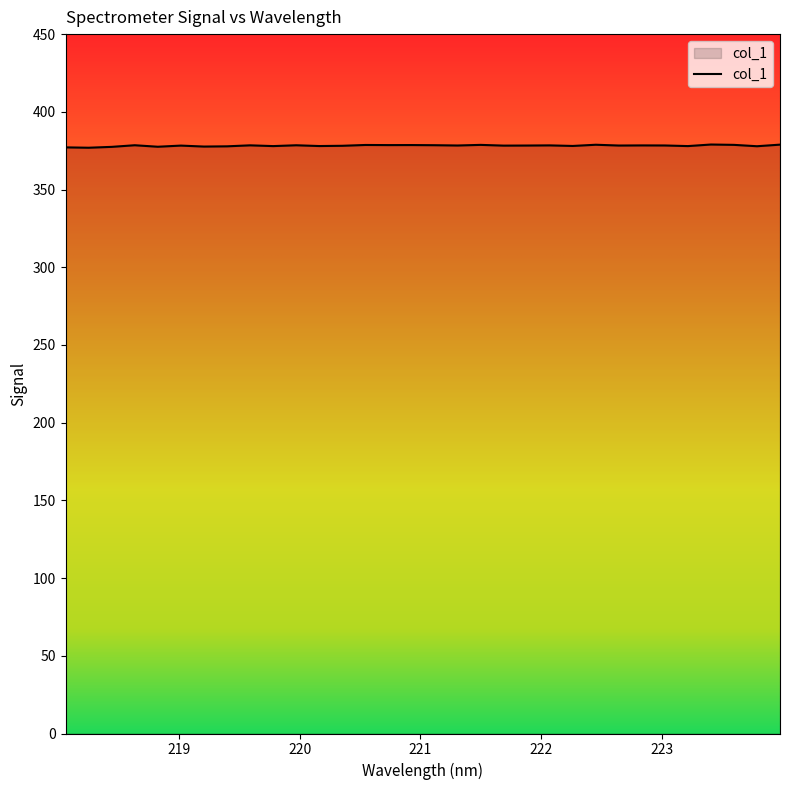

What is the minimum value shown in the chart?

376.9